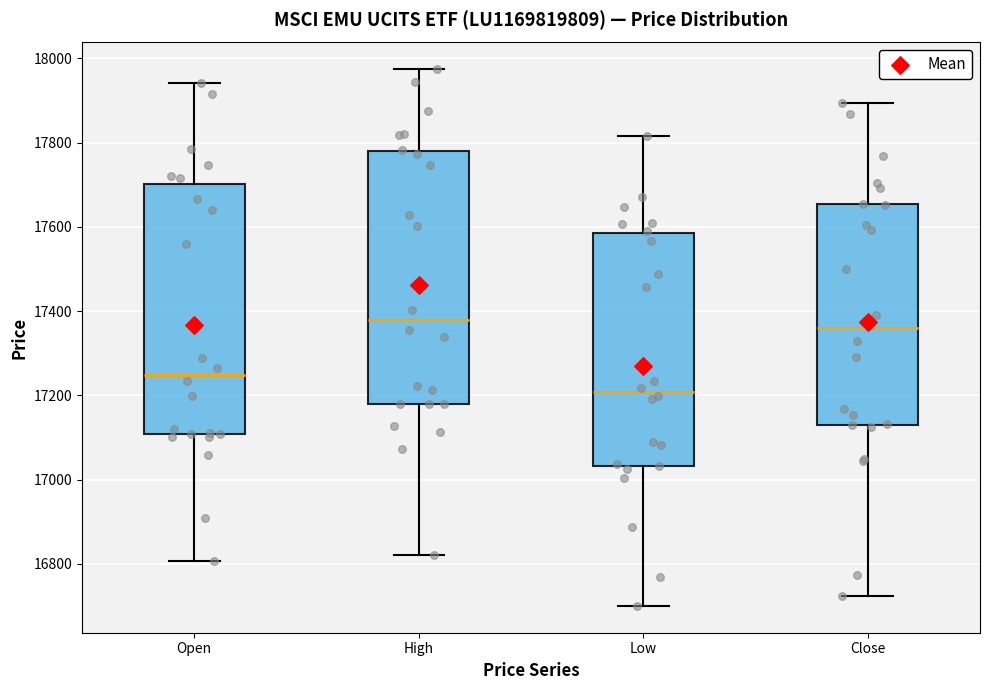

Which box's median line is the highest?

High